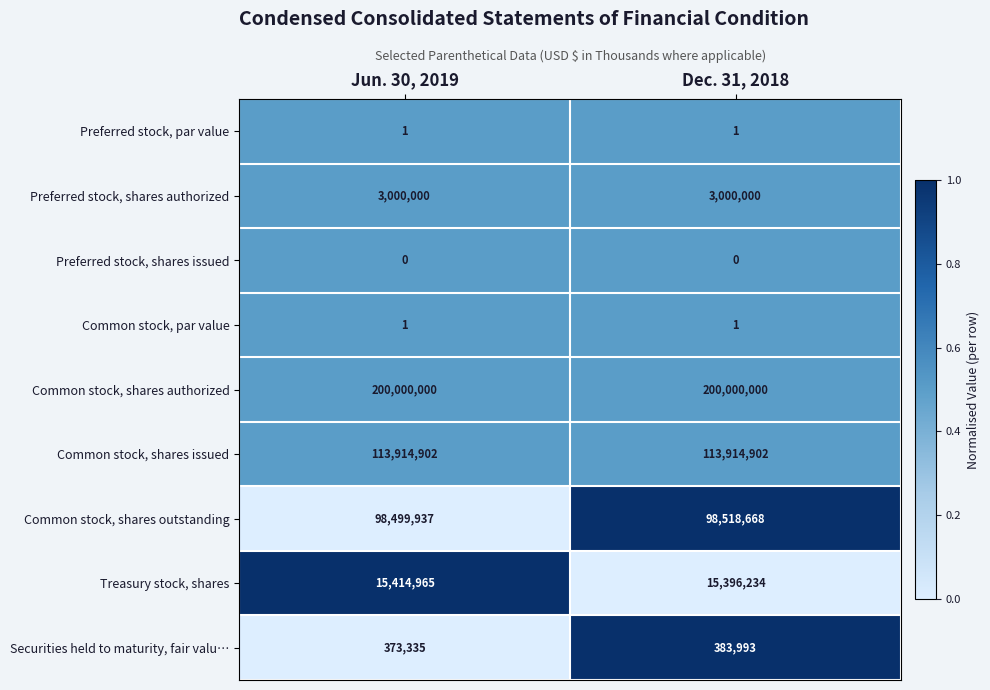

Reading left to right, list all the values displayed in this chart.

Preferred stock, par value: 1	1
Preferred stock, shares authorized: 3000000	3000000
Preferred stock, shares issued: 0	0
Common stock, par value: 1	1
Common stock, shares authorized: 200000000	200000000
Common stock, shares issued: 113914902	113914902
Common stock, shares outstanding: 98499937	98518668
Treasury stock, shares: 15414965	15396234
Securities held to maturity, fair valu…: 373335	383993